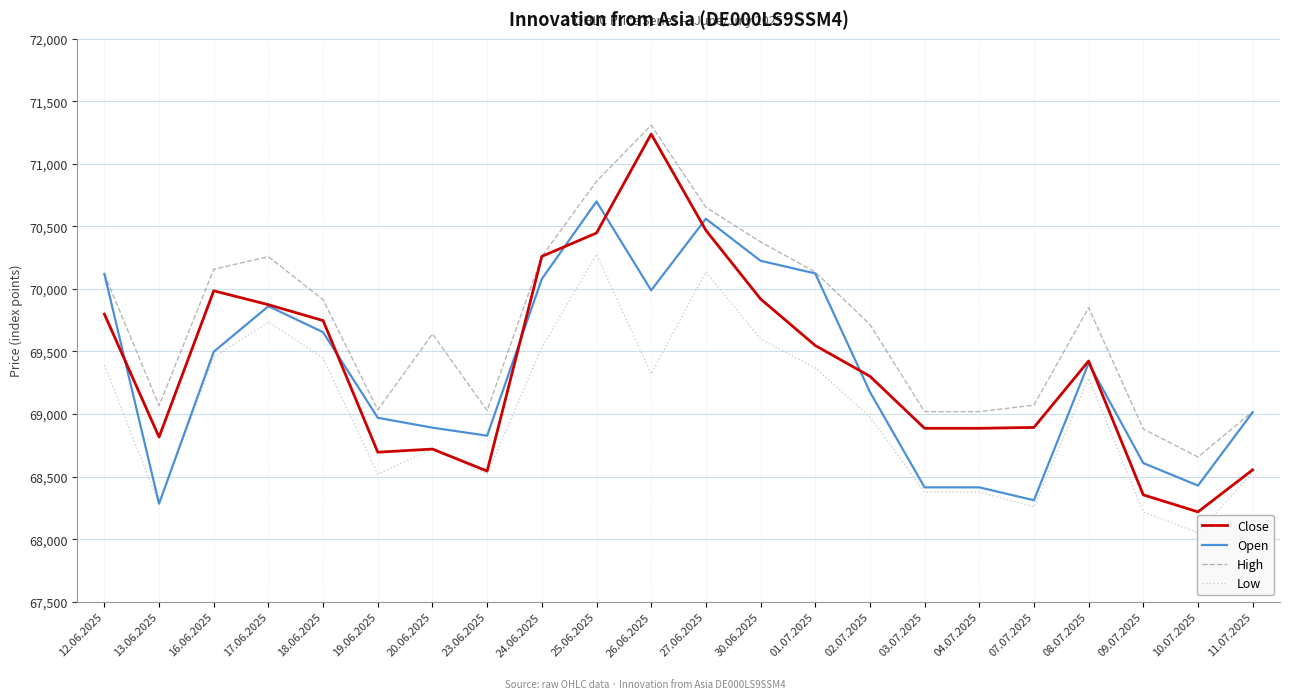

At which category does Close reach its first local valley?

13.06.2025